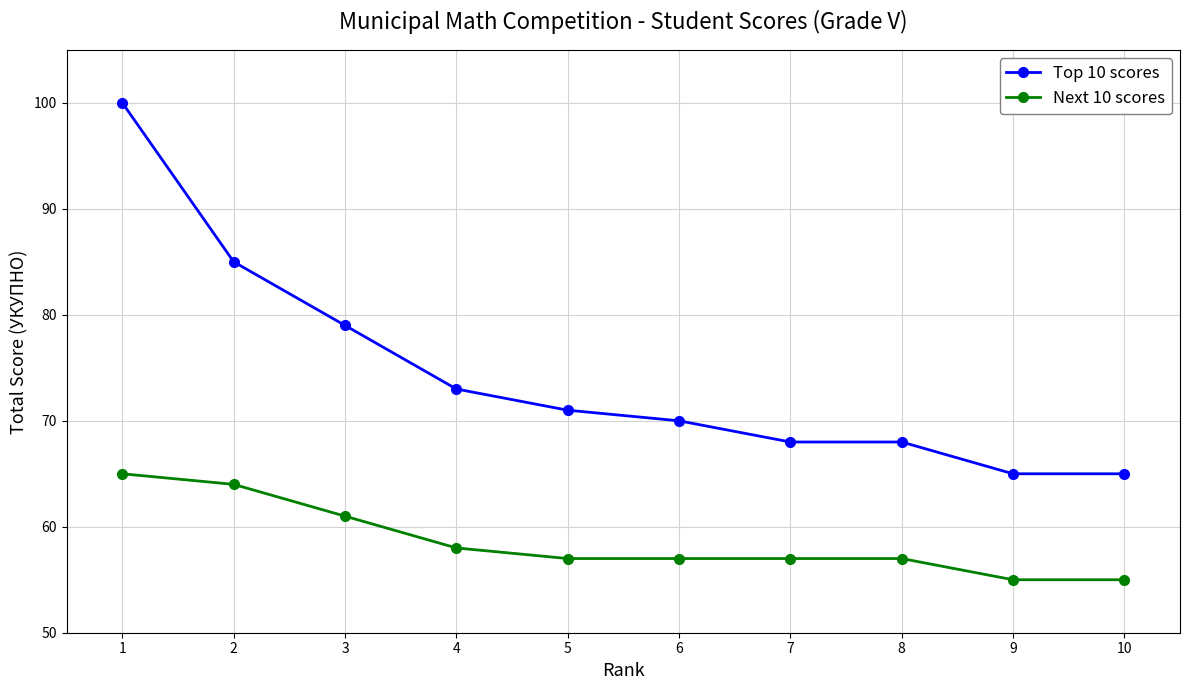

Count the number of data series in this chart.

2